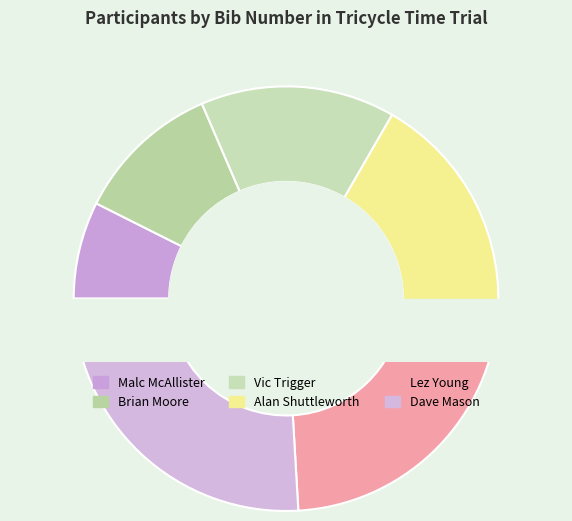

What percentage is the Lez Young slice, to the nearest percent?

22%